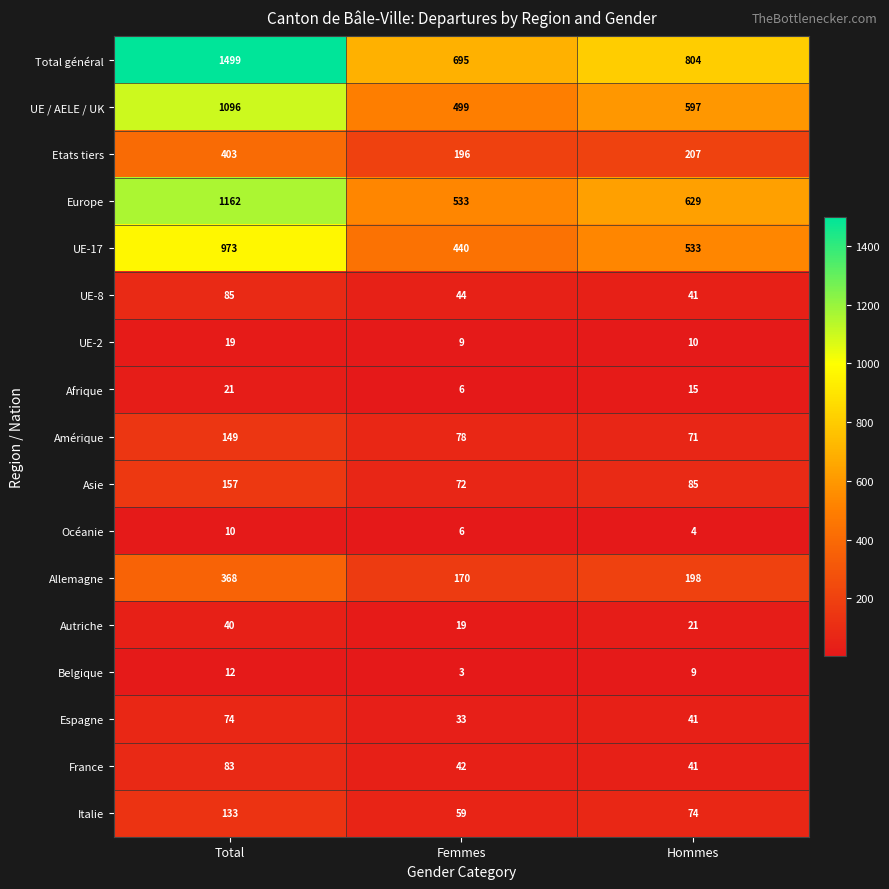

Where does the UE-8 series first go above 44?

Total